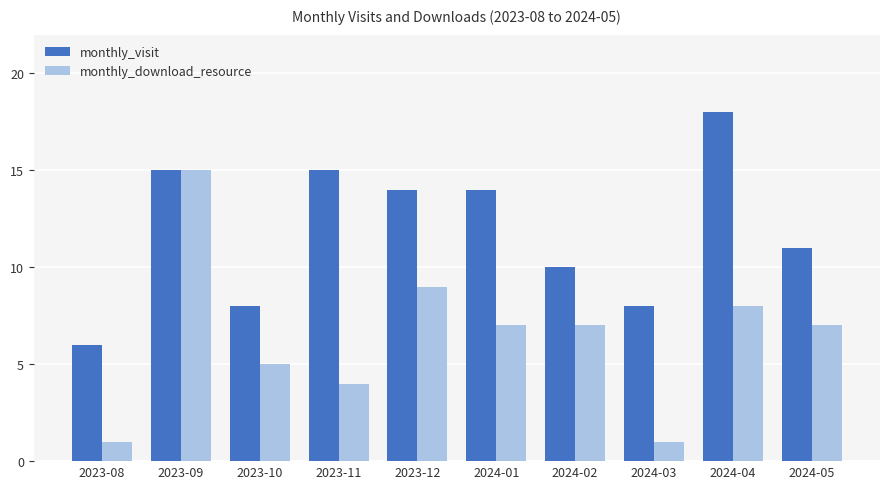

Rank the series at 2023-12 from highest to lowest value.

monthly_visit, monthly_download_resource